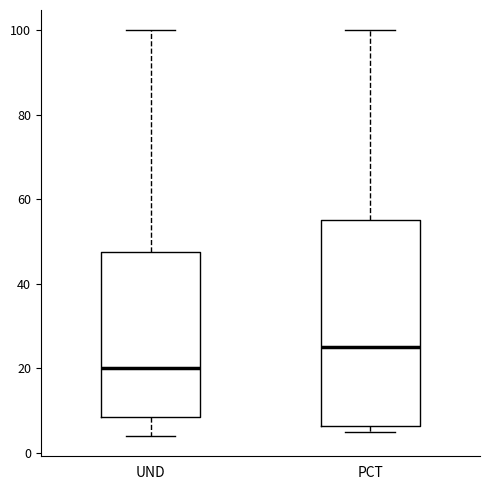

Reading left to right, read every box against the y-axis: the position of its median line, the range the box covers, and the ends of its whiskers. The values are not printed on the chart, so give them approximately, as read against the axis.

UND: median 20, box 8 to 48, whiskers 4 to 100
PCT: median 26, box 6 to 56, whiskers 6 (just below the box's lower edge) to 100